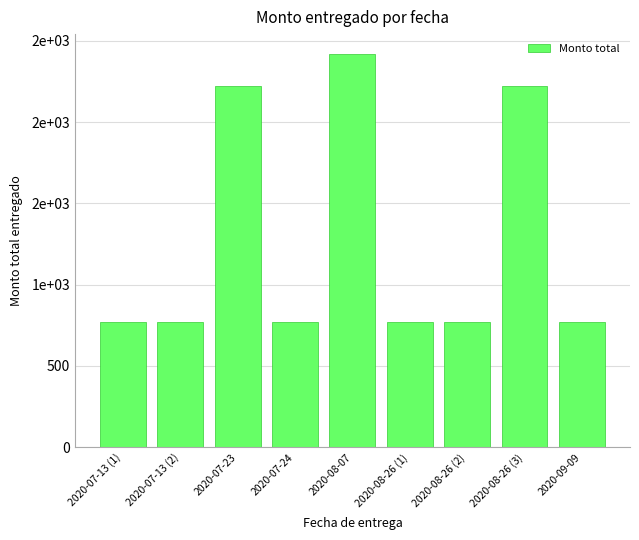

Which category has the lowest value across all series?

2020-07-13 (1)